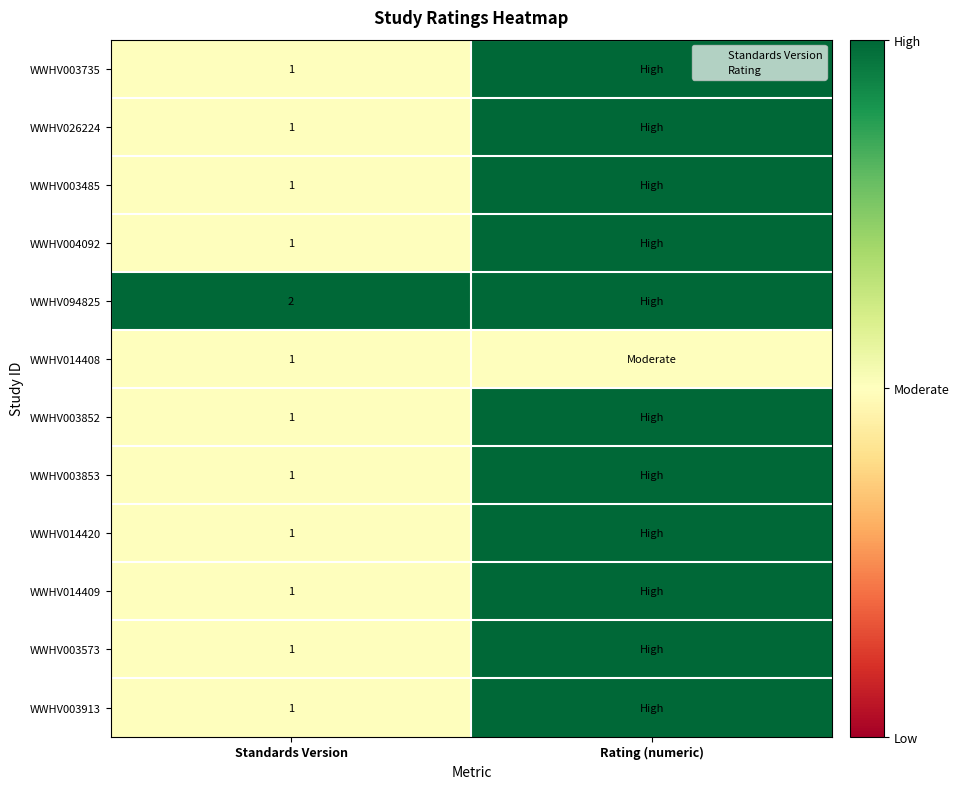

Is it true that WWHV014409 equals 1 at Standards Version?

True